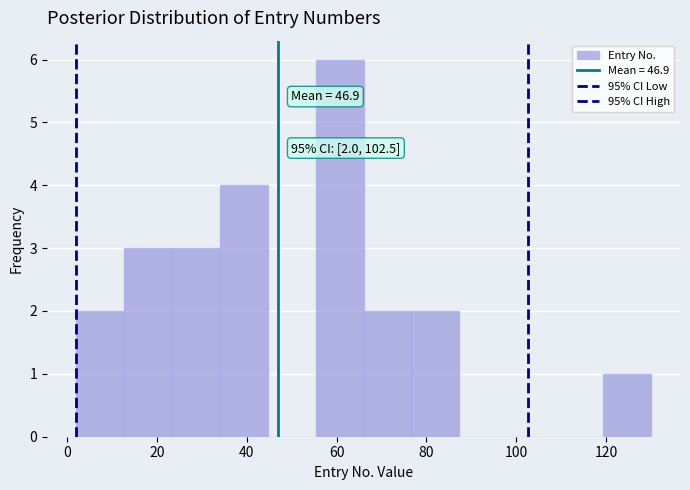

Which range on the x-axis has the tallest bar?

56 to 66